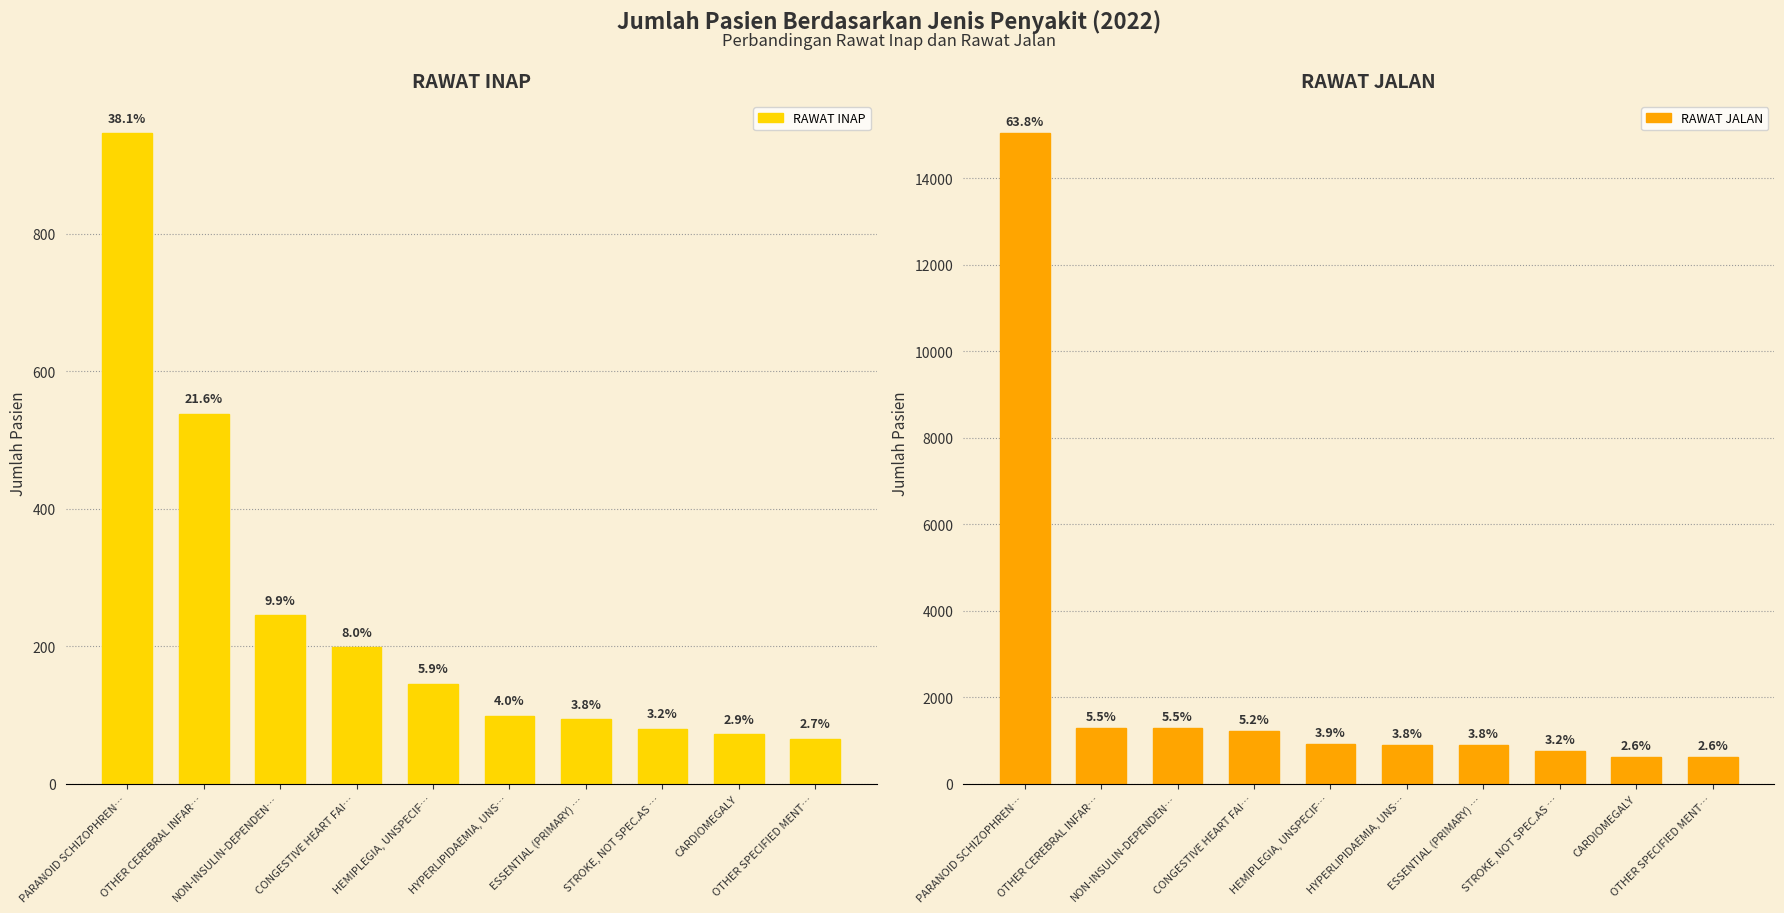

What are all the series names shown in the legend?

RAWAT INAP, RAWAT JALAN